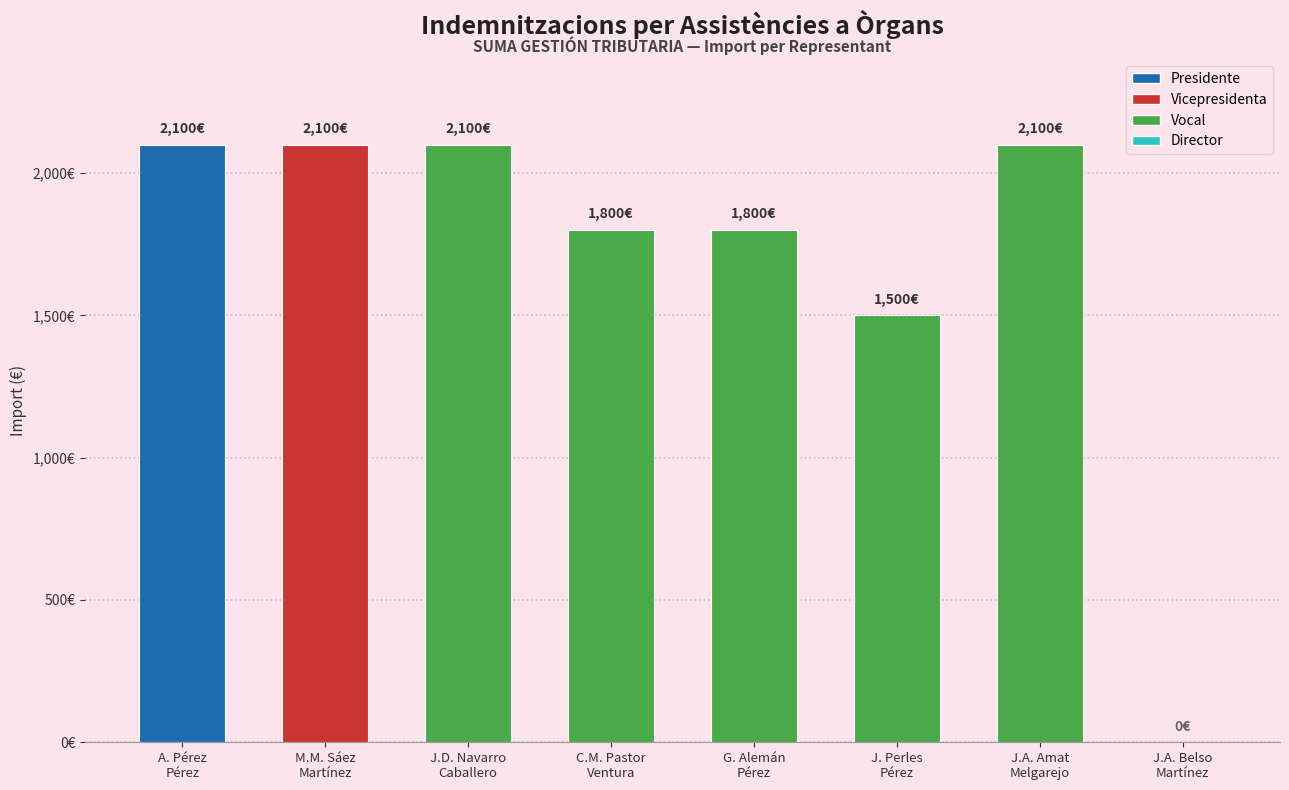

Which category has the lowest value across all series?

J.A. Belso
Martínez